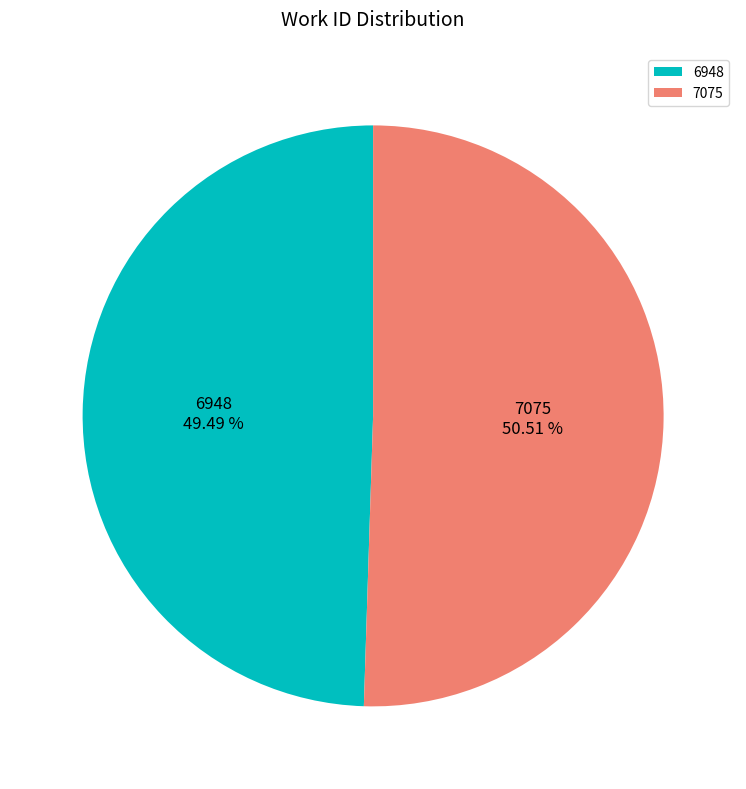

Rank the categories by value from highest to lowest.

7075, 6948